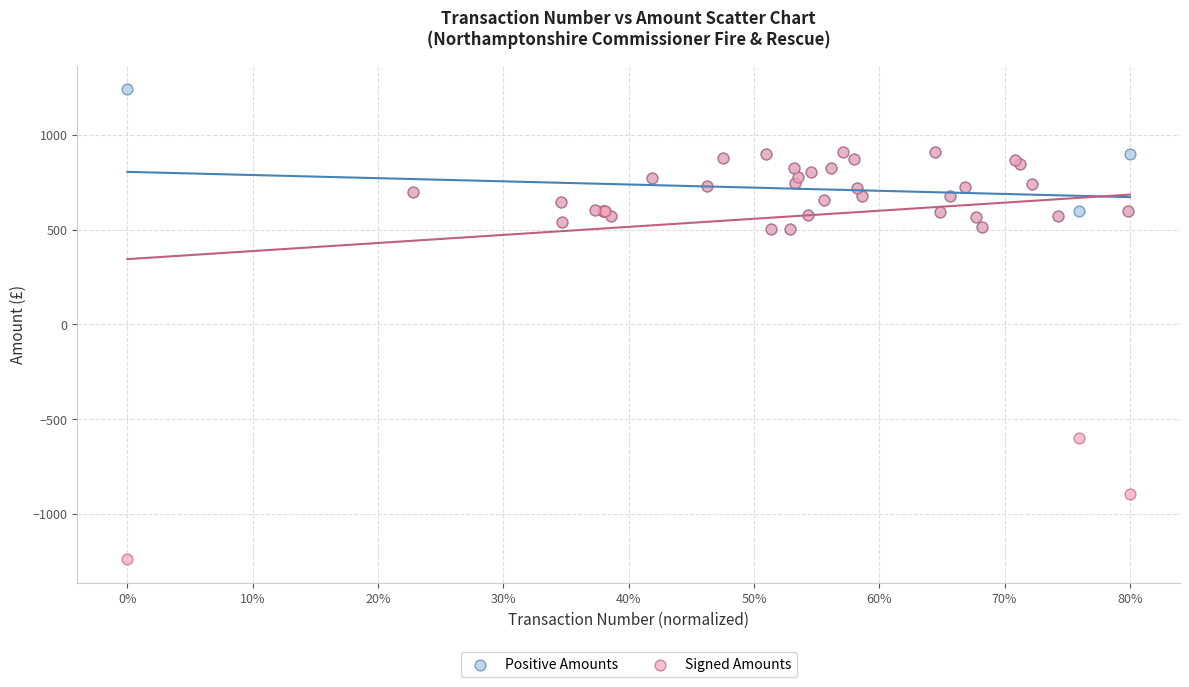

In the Signed Amounts series, what Y value is closest to -163?

-600.0